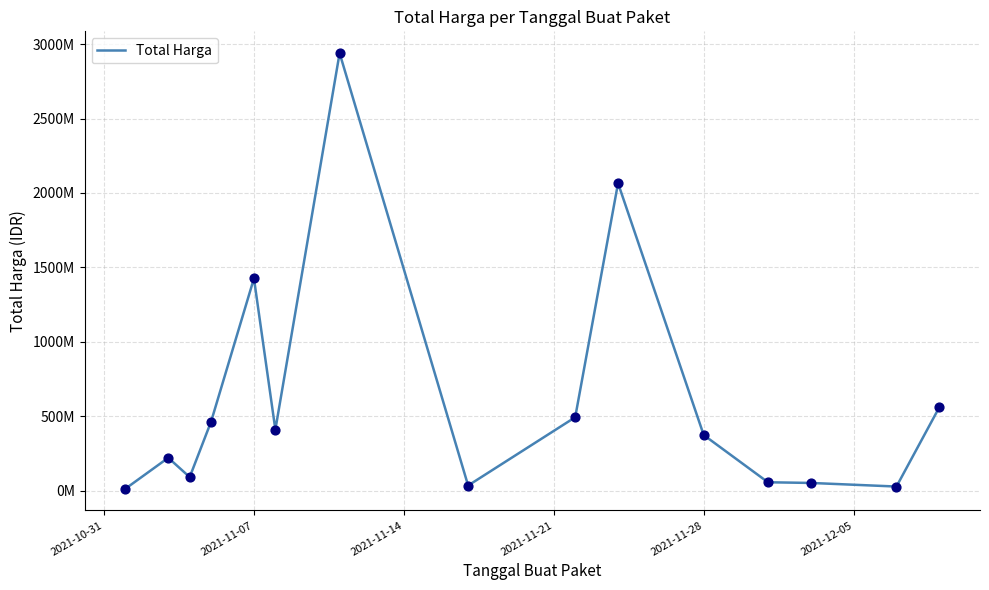

Does the chart have visible grid lines?

Yes